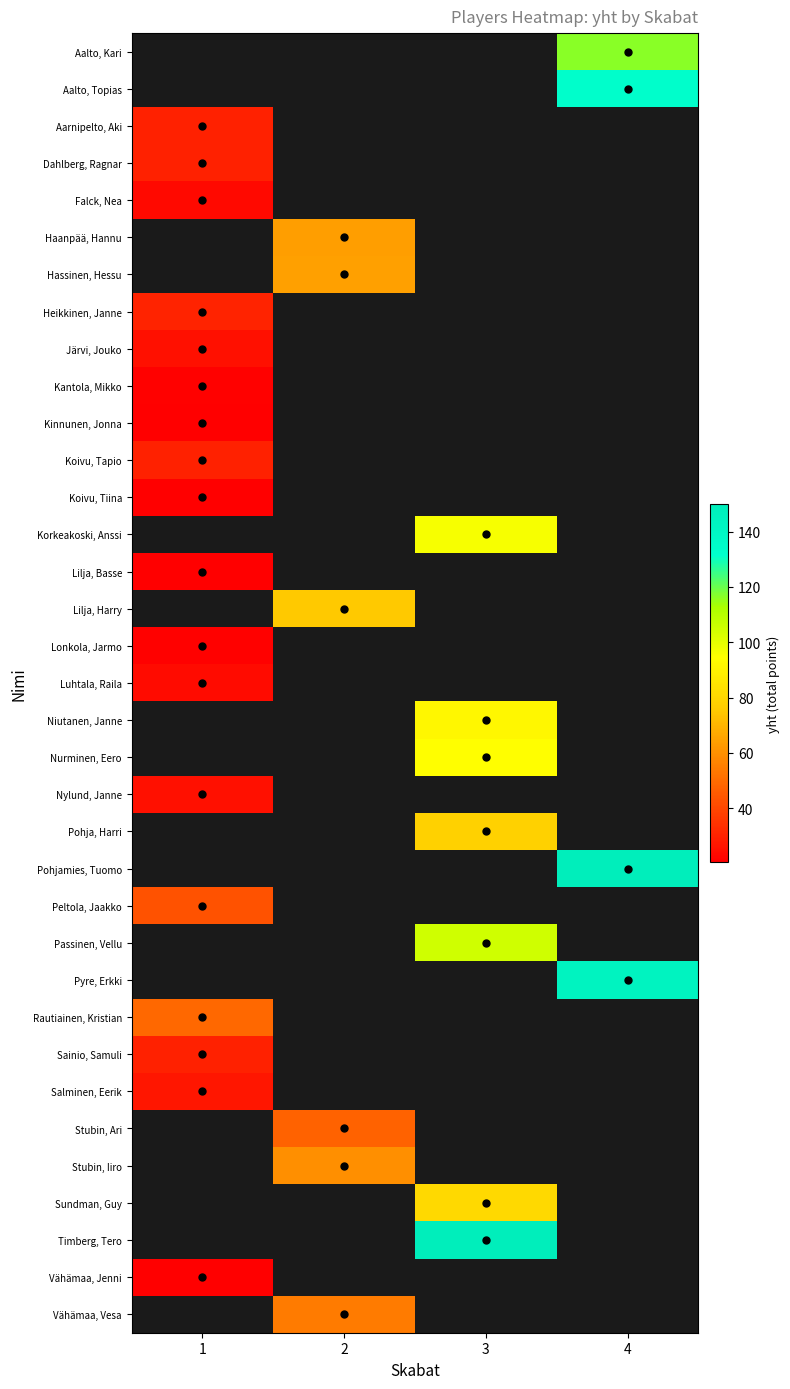

Where is Falck, Nea nearest to the value 23?

1